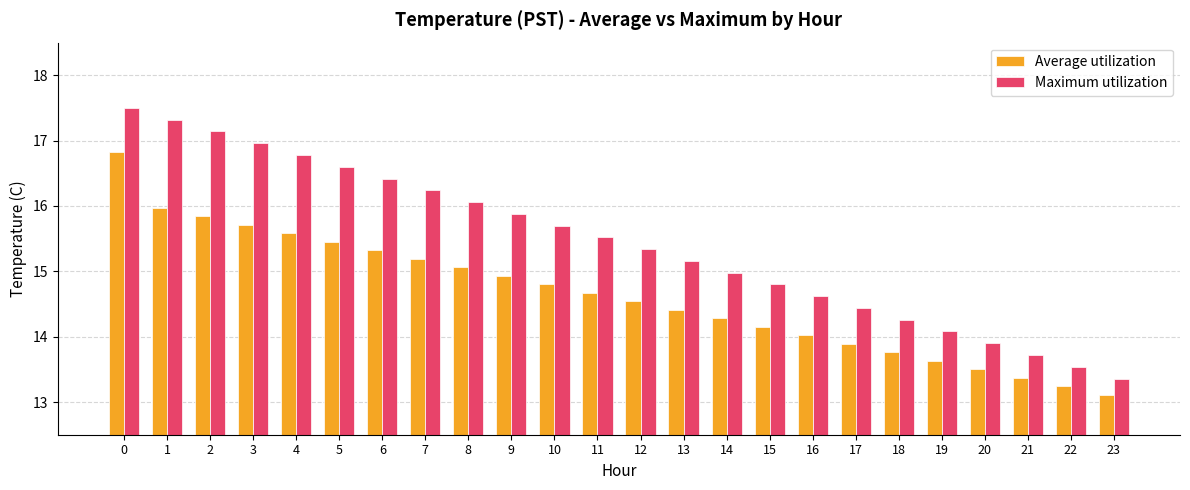

List the series in order of their overall mean, highest first.

Maximum utilization, Average utilization